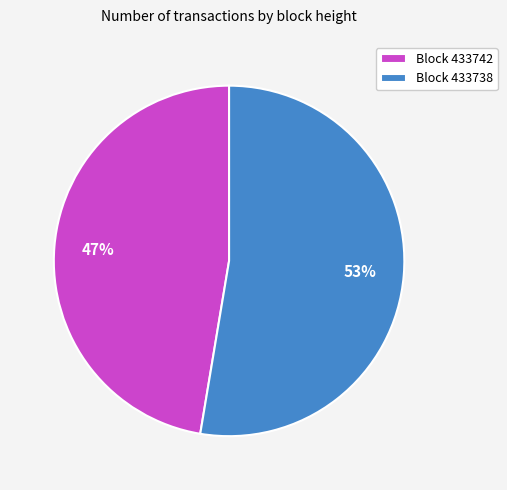

To the nearest percent, what is the combined percentage of Block 433742 and Block 433738?

100%